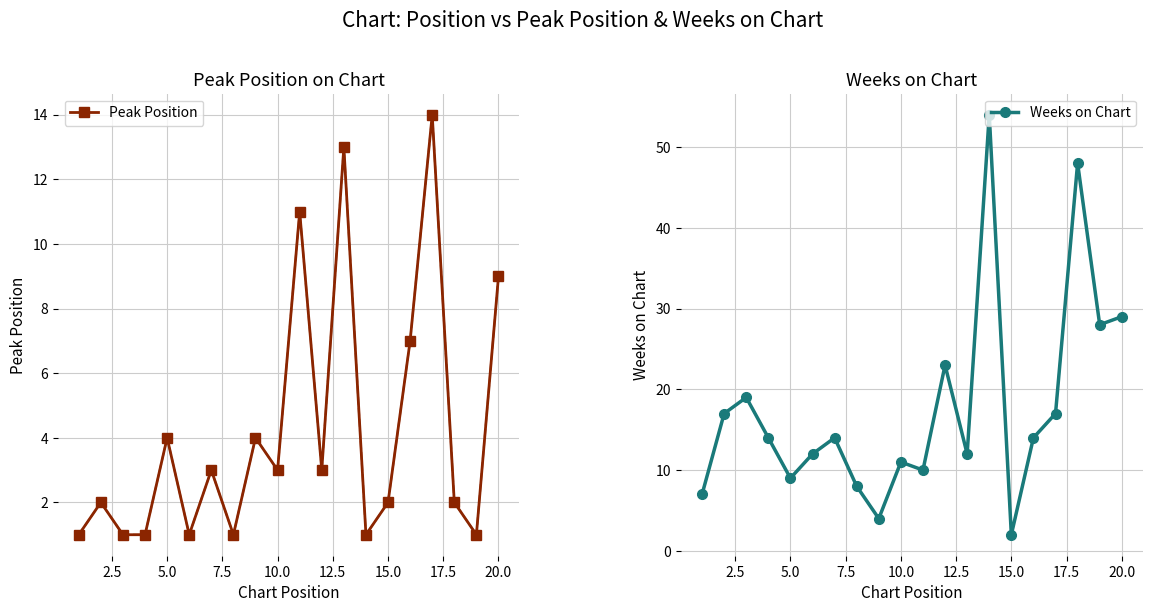

How many times do Peak Position and Weeks on Chart cross each other?

4